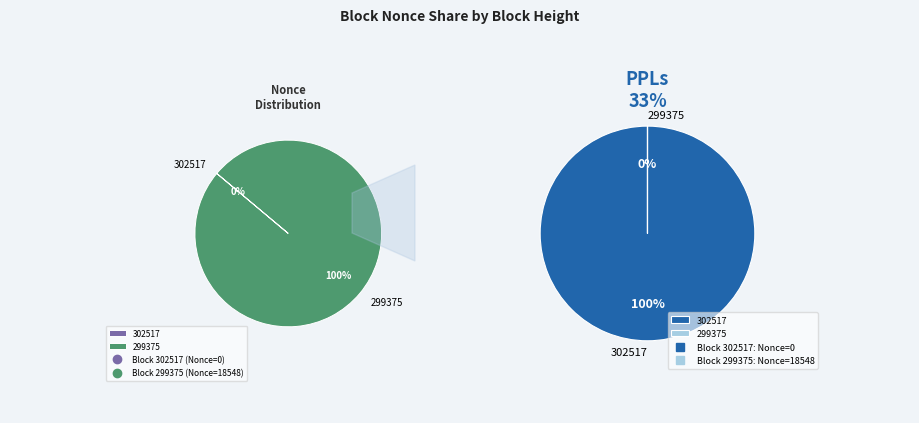

To the nearest percent, what is the difference between the largest and smallest slice percentages?

100%